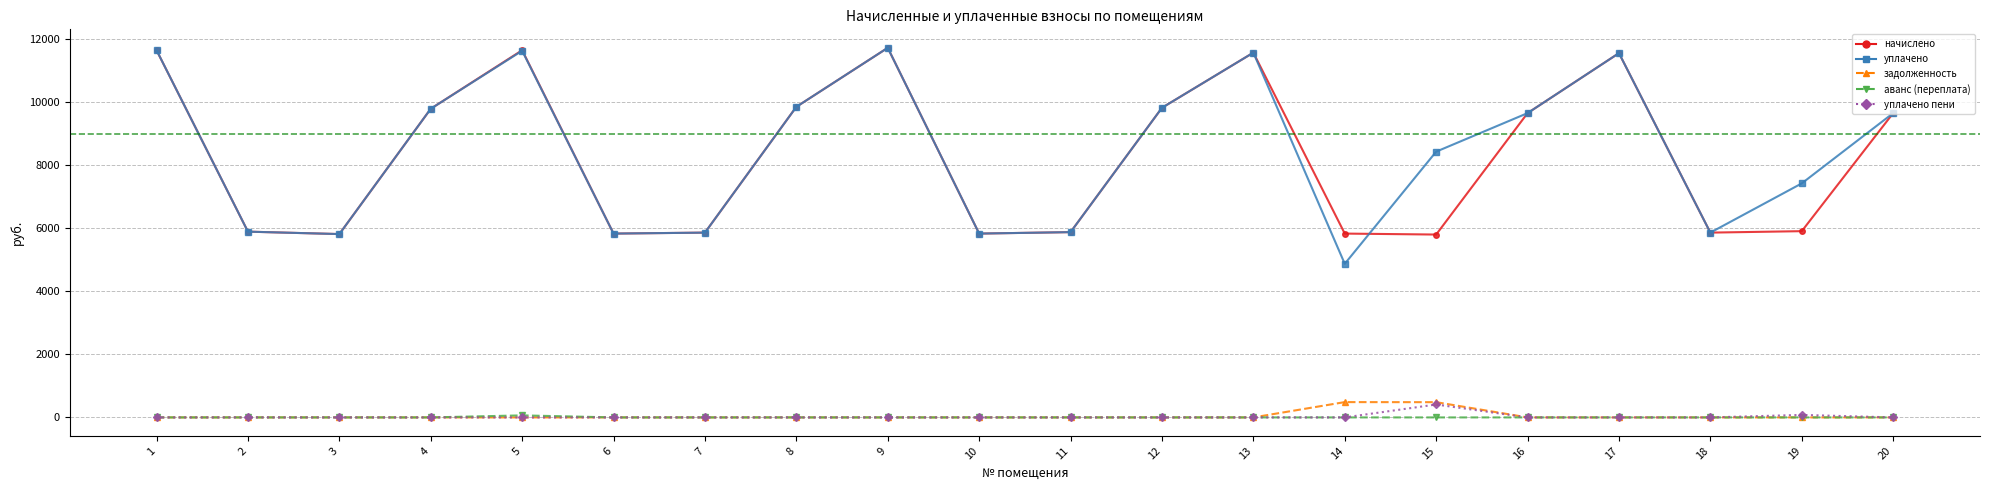

True or false: задолженность and начислено intersect in this chart.

False